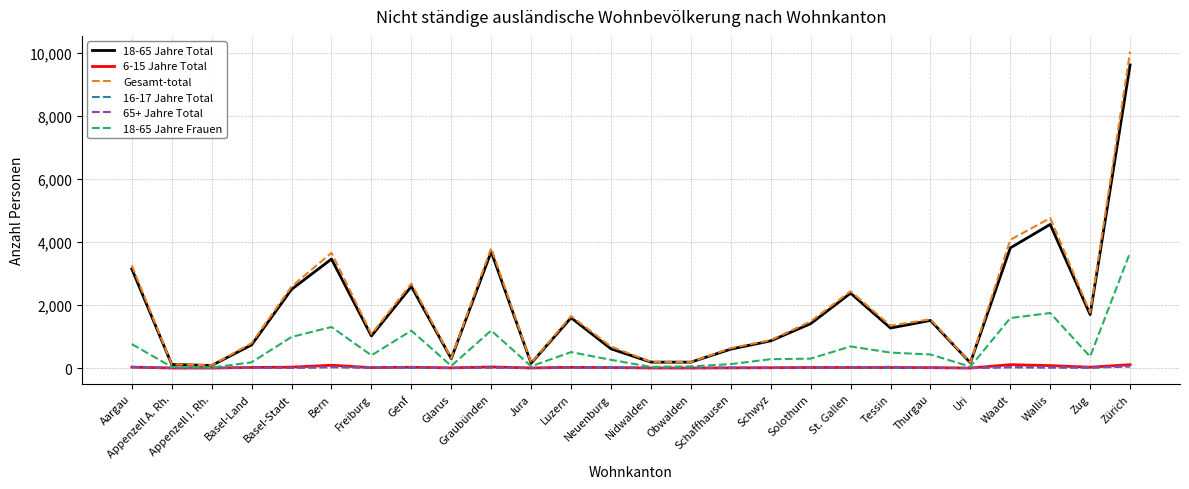

Is the value of 18-65 Jahre Total at Waadt greater than the value of 65+ Jahre Total at St. Gallen?

Yes